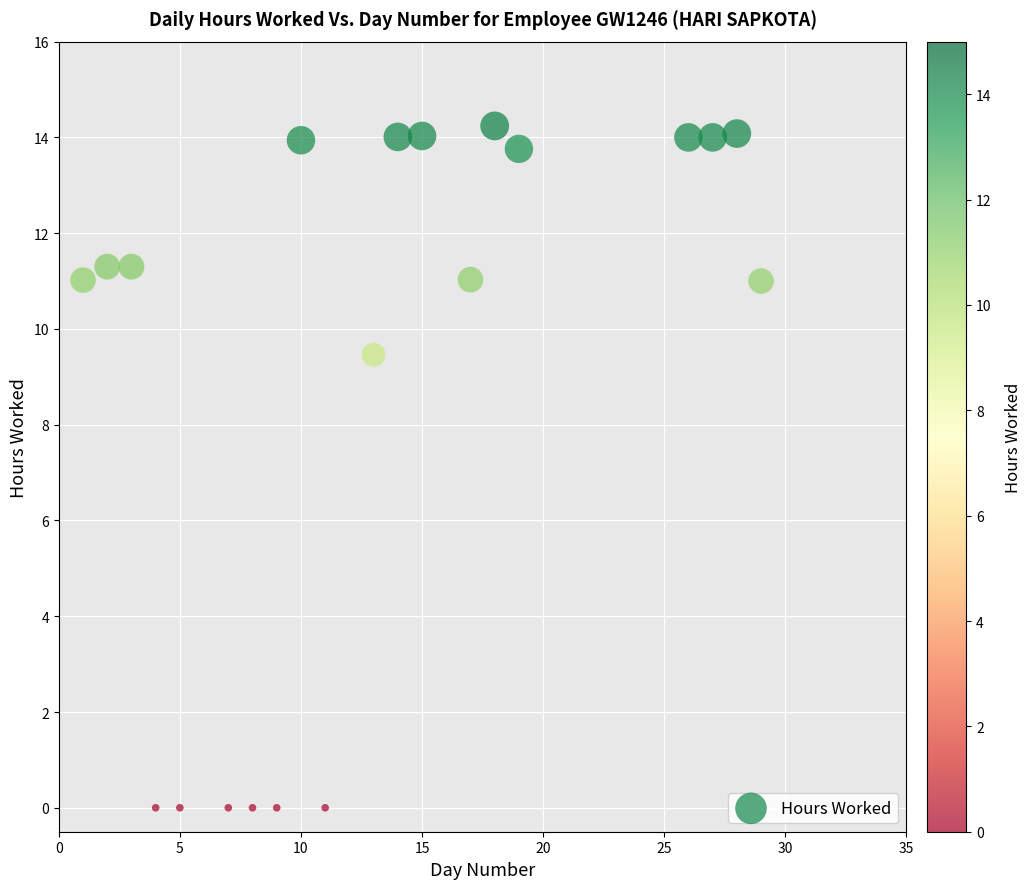

What is the range of X values (max minus min)?

28.0